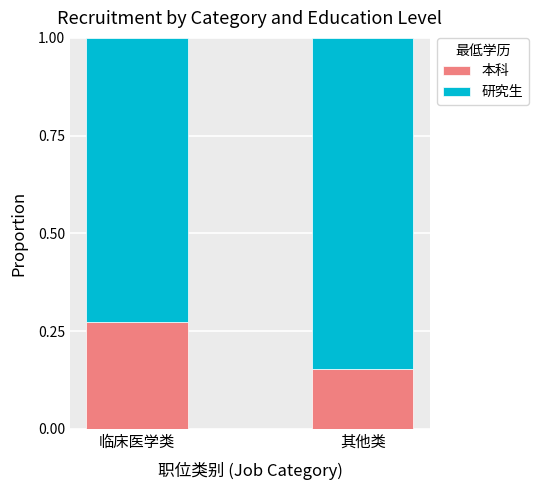

What is the sum of all 本科 values?

0.4